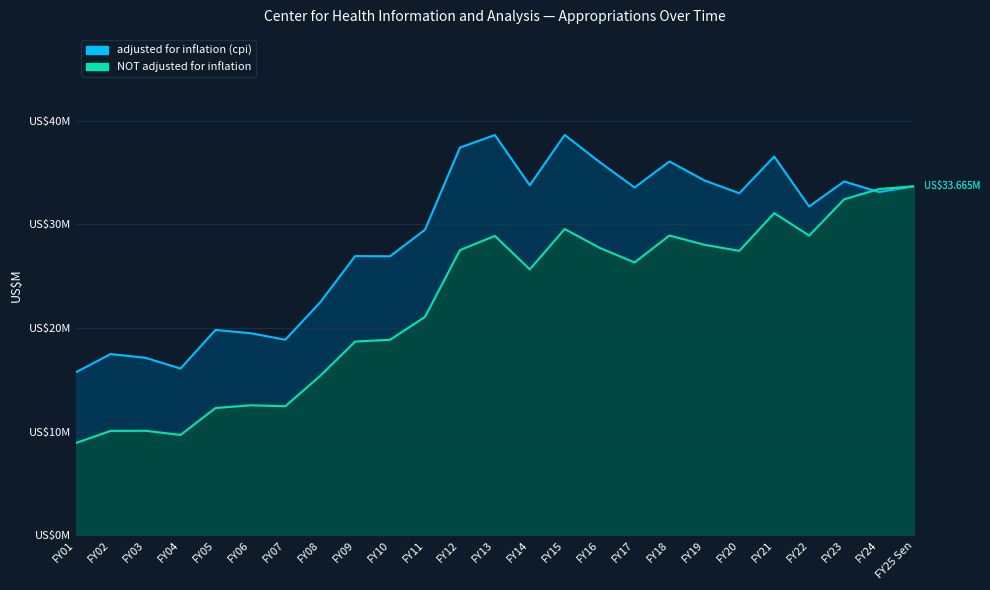

Which series has the largest total across all categories?

adjusted for inflation (cpi)